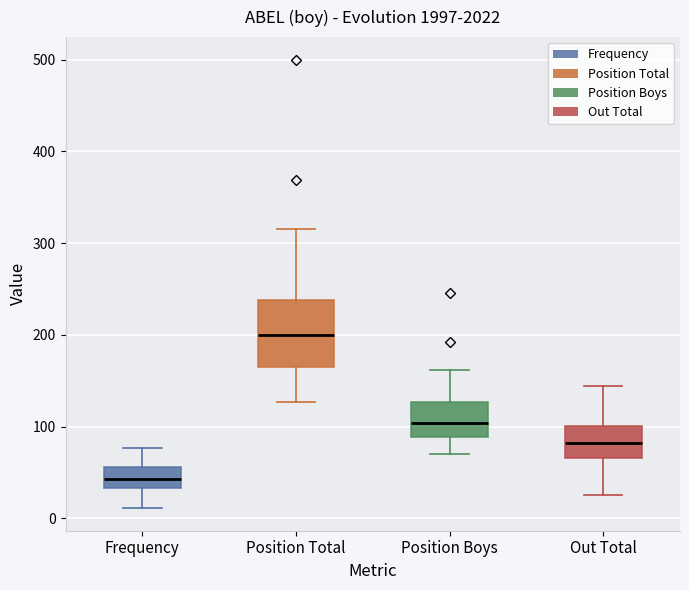

Reading left to right, read every box against the y-axis: the position of its median line, the range the box covers, and the ends of its whiskers. The values are not printed on the chart, so give them approximately, as read against the axis.

Frequency: median 40, box 30 to 60, whiskers 10 to 80
Position Total: median 200, box 160 to 240, whiskers 130 to 320
Position Boys: median 100, box 90 to 130, whiskers 70 to 160
Out Total: median 80, box 70 to 100, whiskers 30 to 140